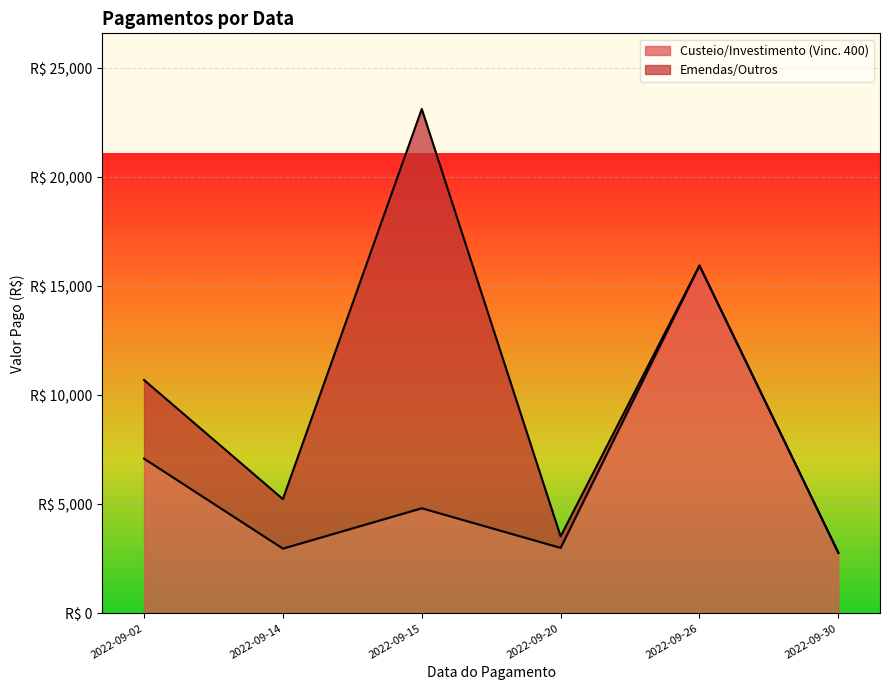

What are all the series names shown in the legend?

Custeio/Investimento (Vinc. 400), Emendas/Outros